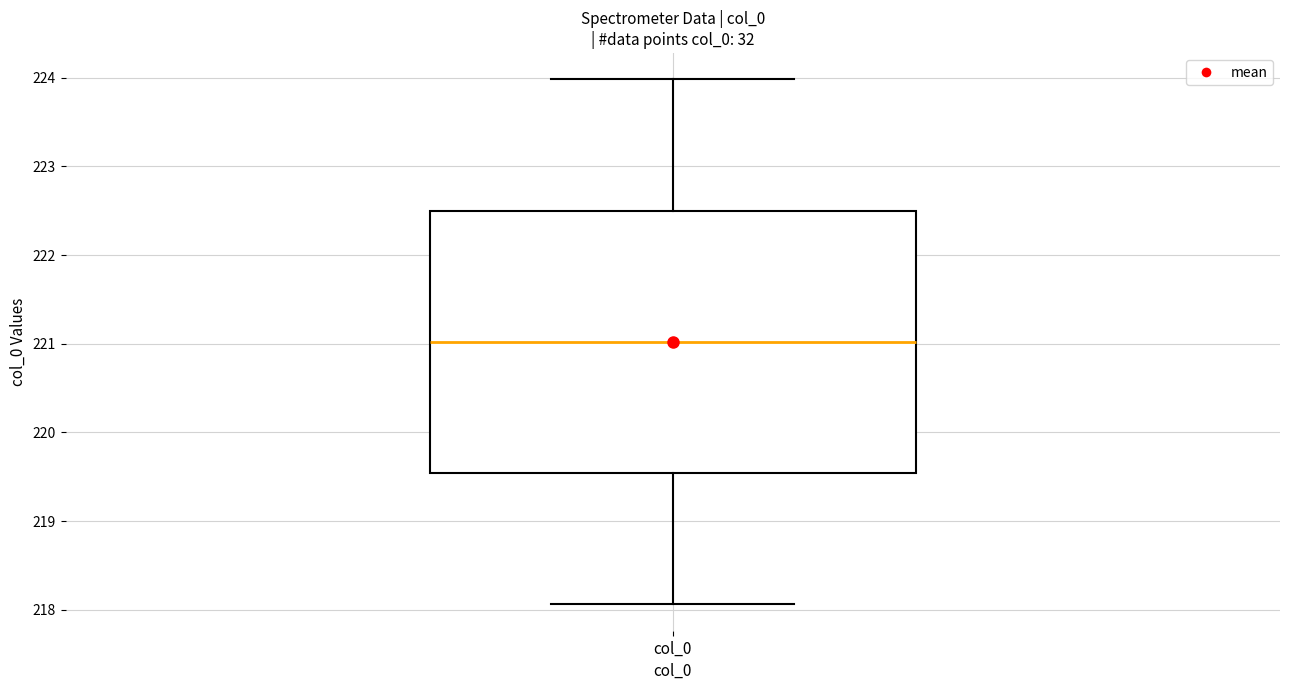

Read this box plot against the y-axis: the position of the median line, the range covered by the box, and the ends of both whiskers. The values are not printed on the chart, so give them approximately, as read against the axis.

median 221.0, box 219.5 to 222.5, whiskers 218.1 to 224.0